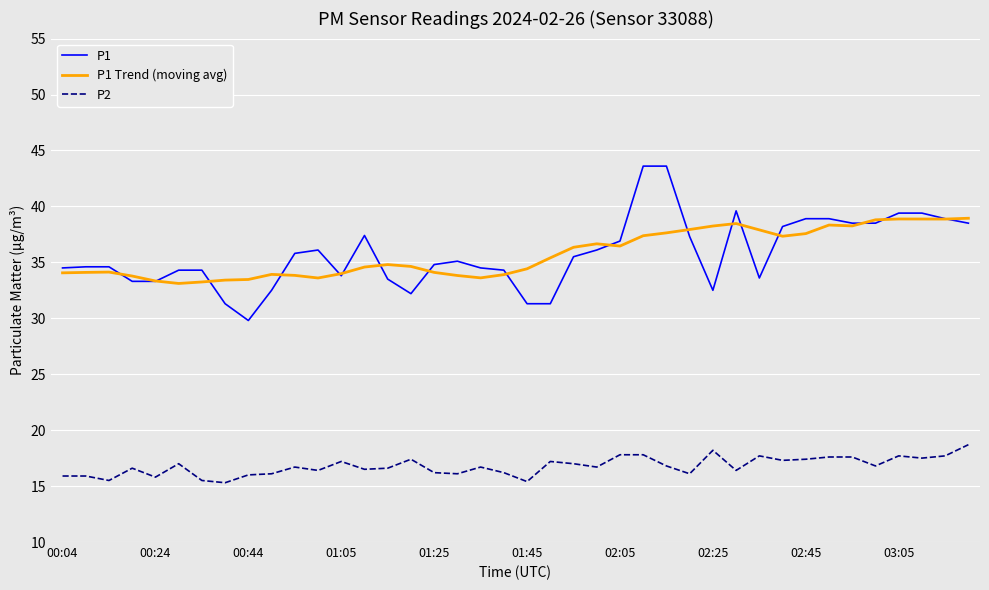

What is the highest value of the P2 series?

18.7